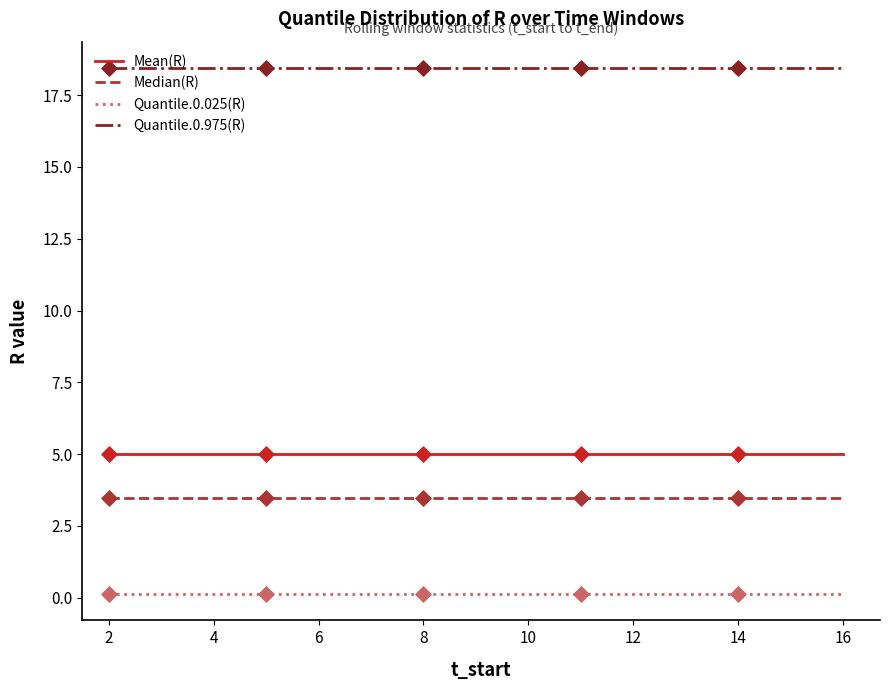

True or false: Quantile.0.975(R) and Quantile.0.025(R) intersect in this chart.

False